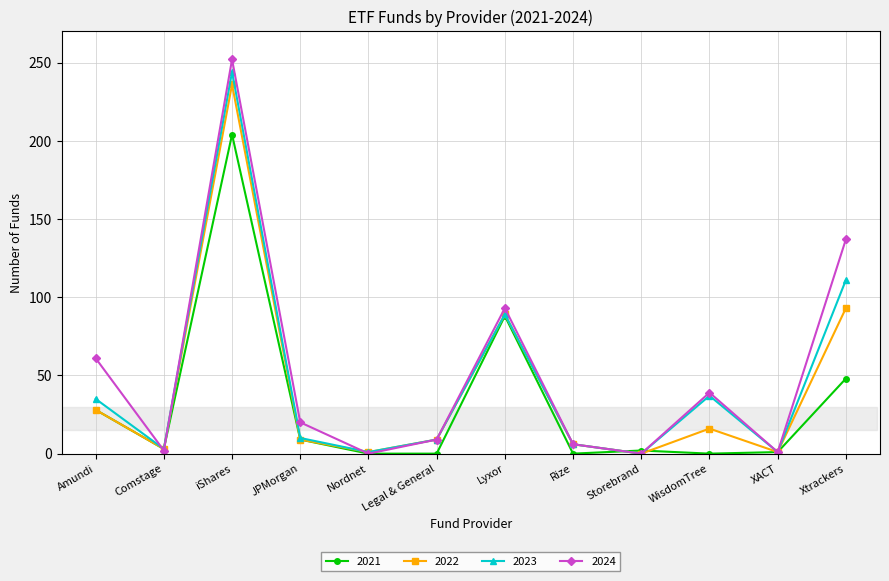

What is the label of the 4th point from the left?

JPMorgan